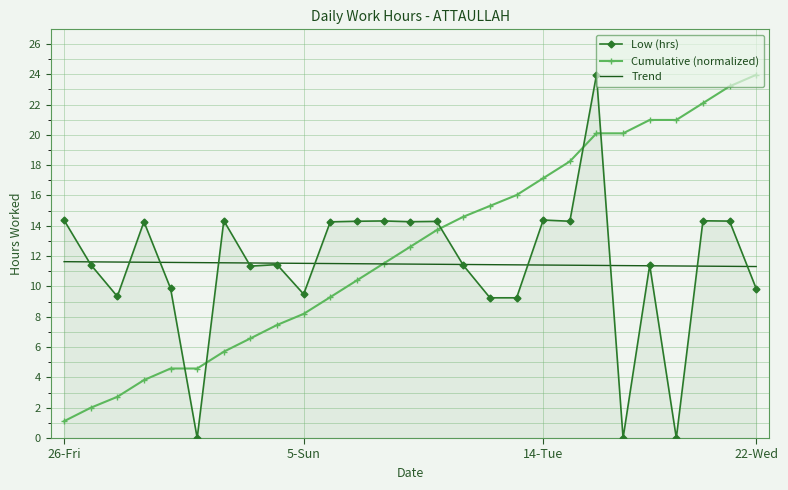

How many times do Low (hrs) and Cumulative (normalized) cross each other?

5